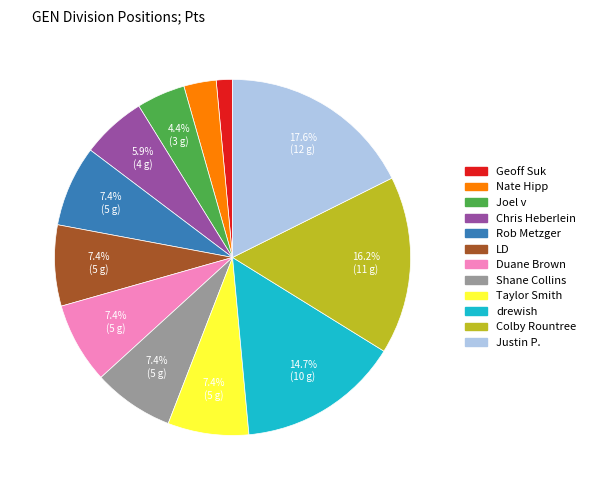

To the nearest percent, what portion does drewish represent?

15%